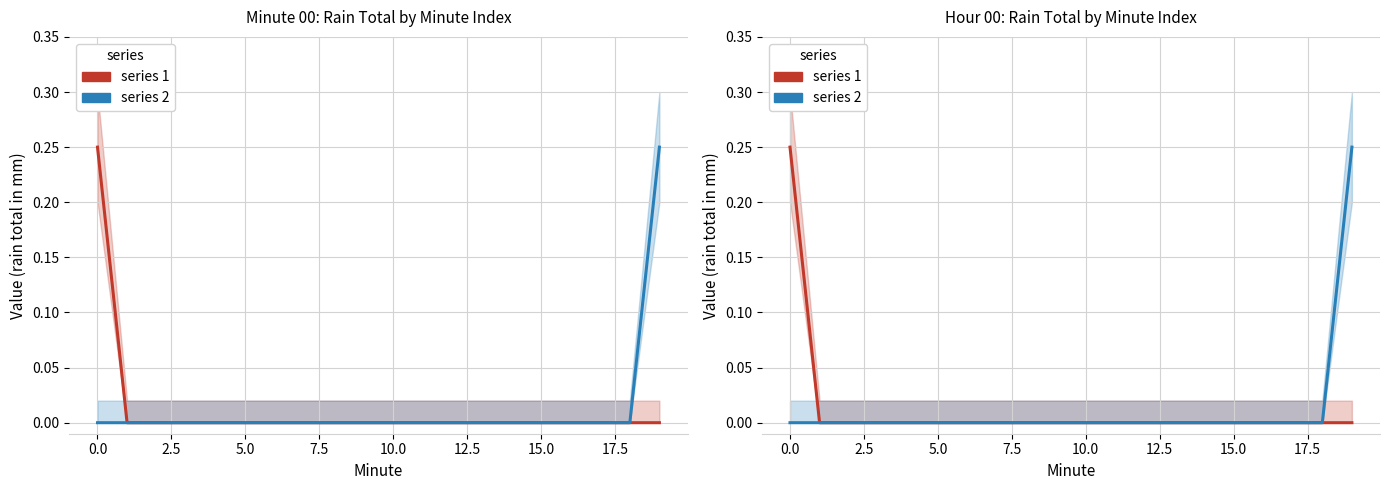

How many categories are shown in the chart?

20